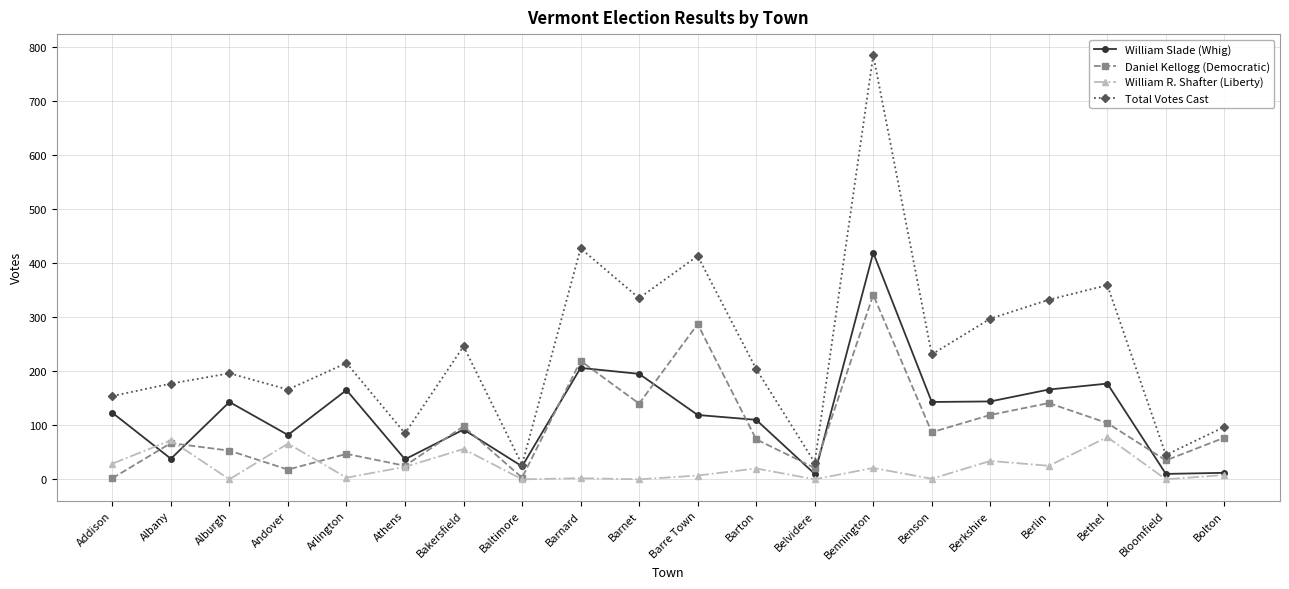

Between Bakersfield and Belvidere, which series saw the biggest shift?

Total Votes Cast